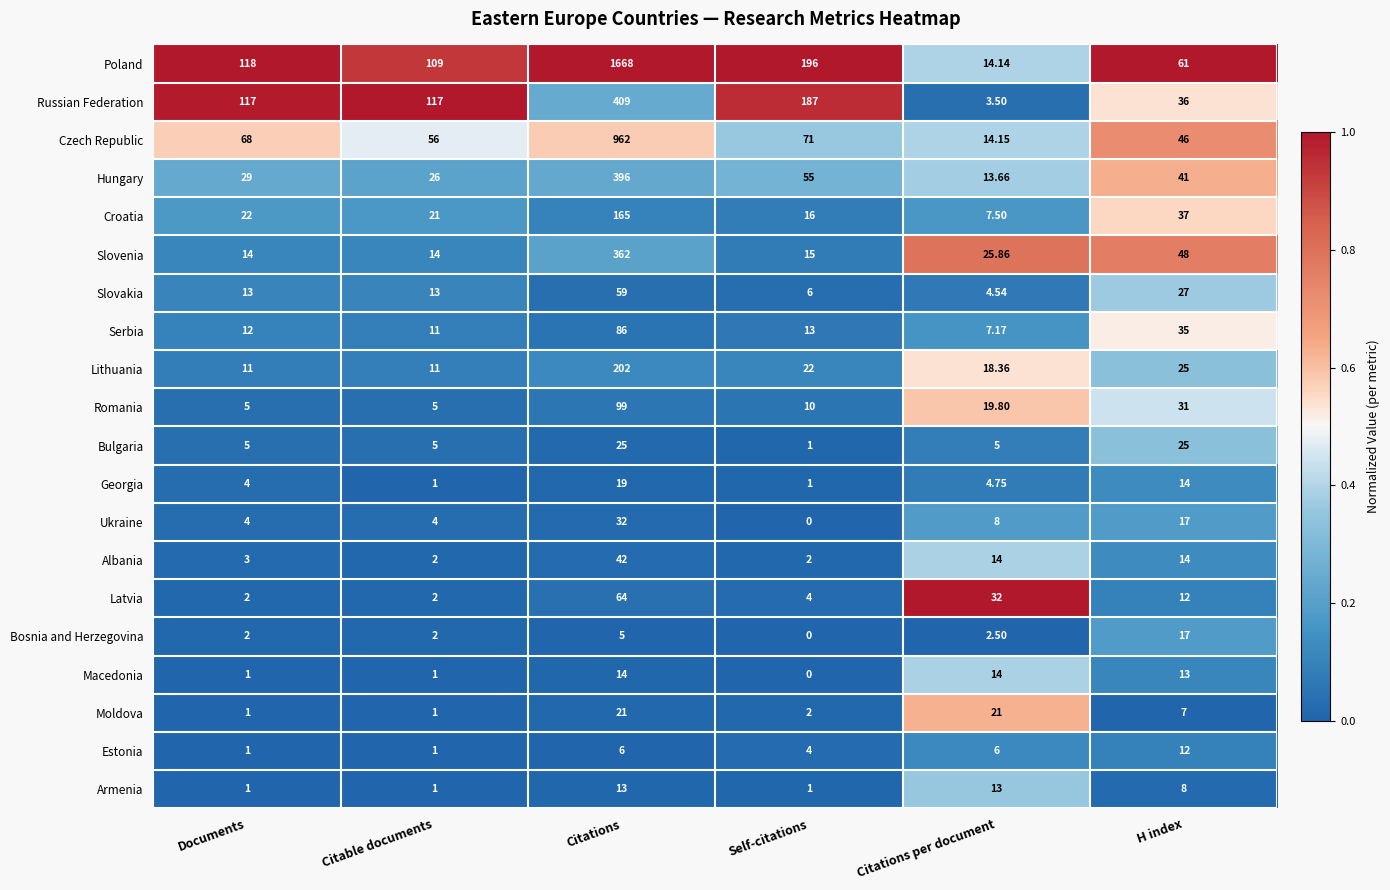

At which category is the sum across all series the highest?

Citations